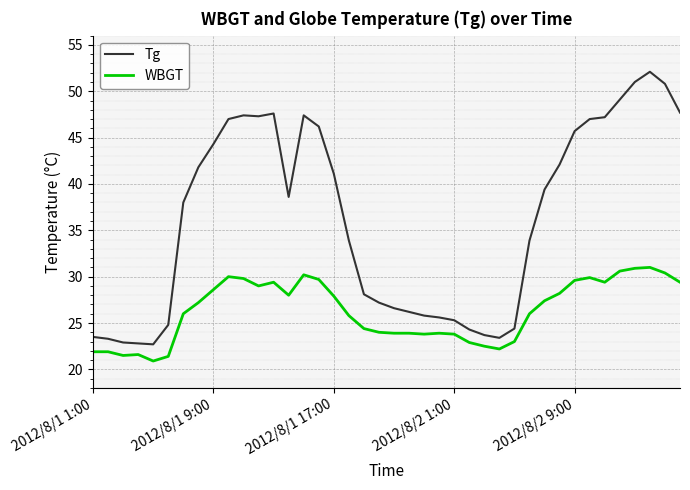

Does the chart display data point markers on the line(s)?

No